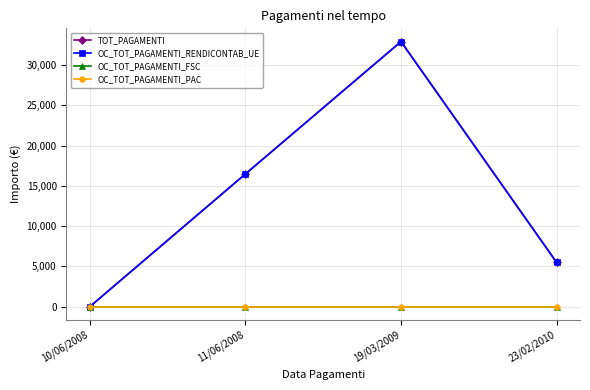

True or false: OC_TOT_PAGAMENTI_RENDICONTAB_UE has a value of 5484.7 at 23/02/2010.

True